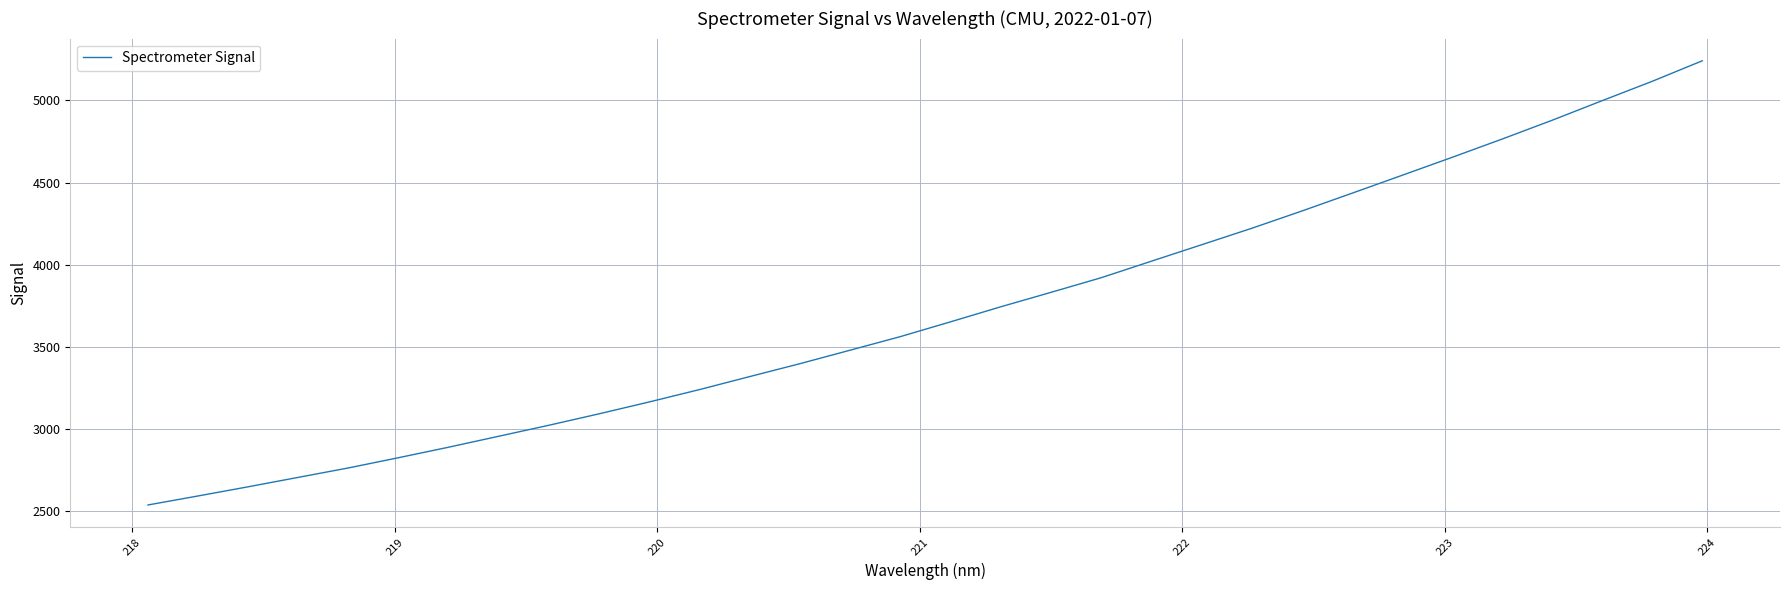

What is the difference between the maximum and minimum values?

2706.6